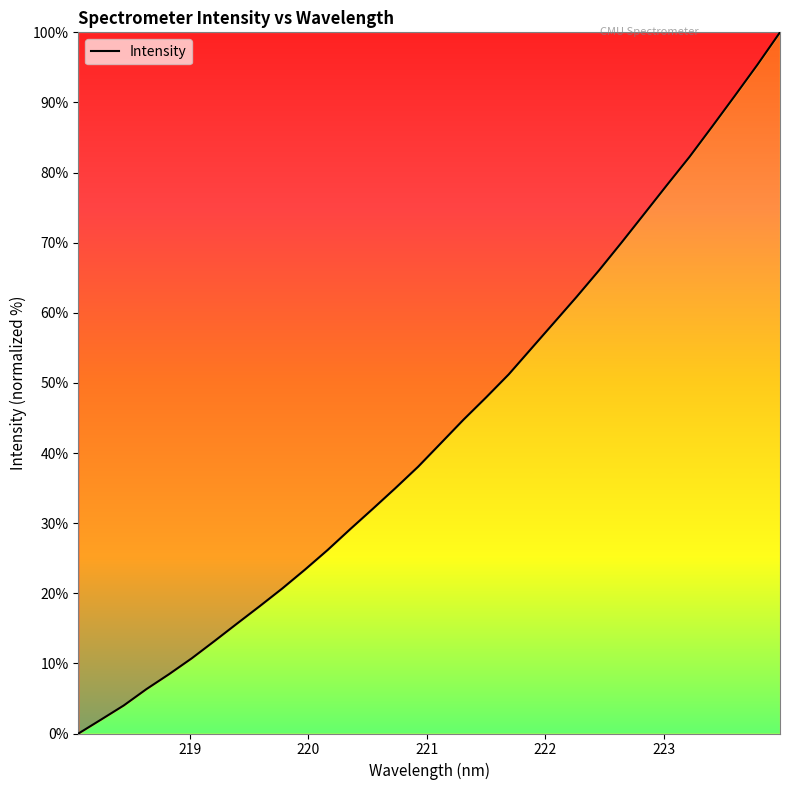

How many lines are shown in the chart?

1